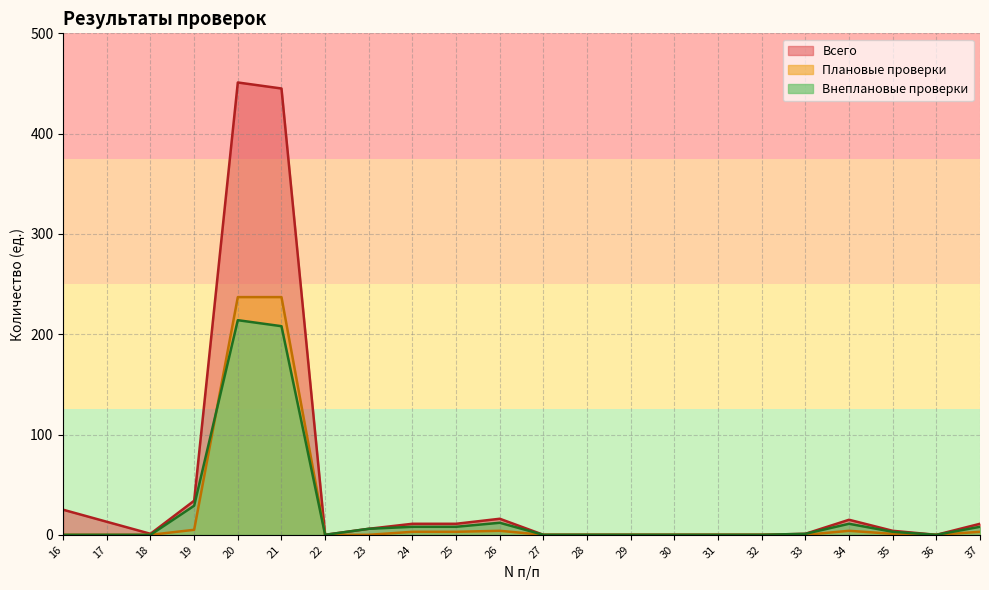

Reading left to right, what are all the values shown in this chart?

Плановые проверки: 16=0	17=0	18=0	19=5	20=237	21=237	22=0	23=0	24=3	25=3	26=4	27=0	28=0	29=0	30=0	31=0	32=0	33=0	34=4	35=1	36=0	37=3
Внеплановые проверки: 16=0	17=0	18=0	19=29	20=214	21=208	22=0	23=6	24=8	25=8	26=12	27=0	28=0	29=0	30=0	31=0	32=0	33=1	34=11	35=3	36=0	37=8
Всего: 16=25	17=13	18=1	19=34	20=451	21=445	22=0	23=6	24=11	25=11	26=16	27=0	28=0	29=0	30=0	31=0	32=0	33=1	34=15	35=4	36=0	37=11